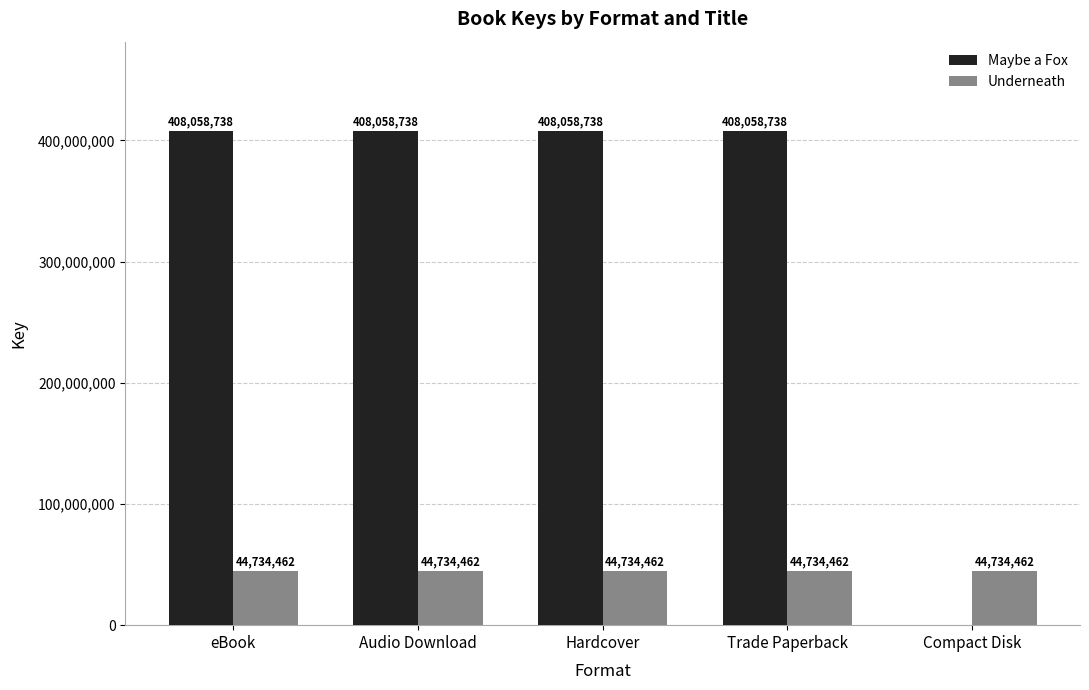

Is it true that Underneath equals 44734462 at Trade Paperback?

True